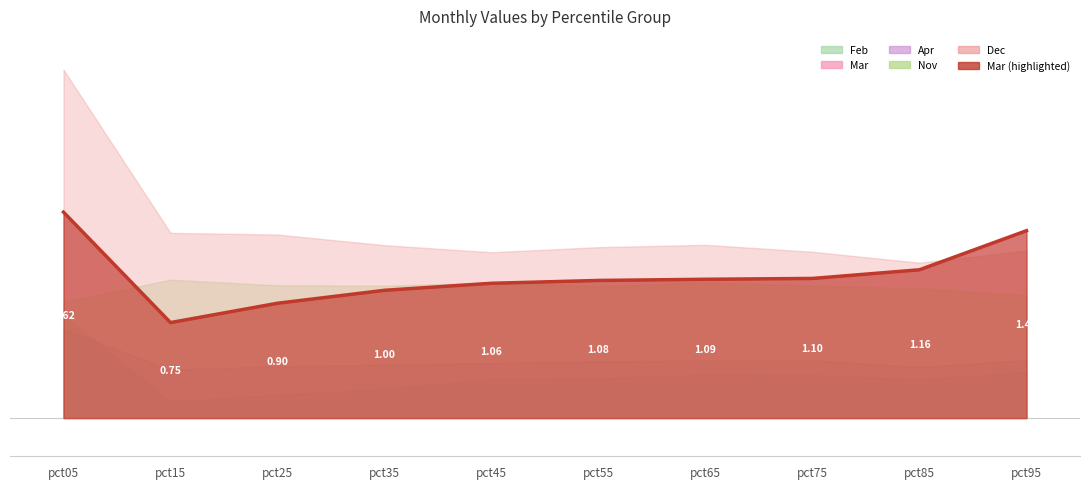

Count the number of categories in the chart.

10